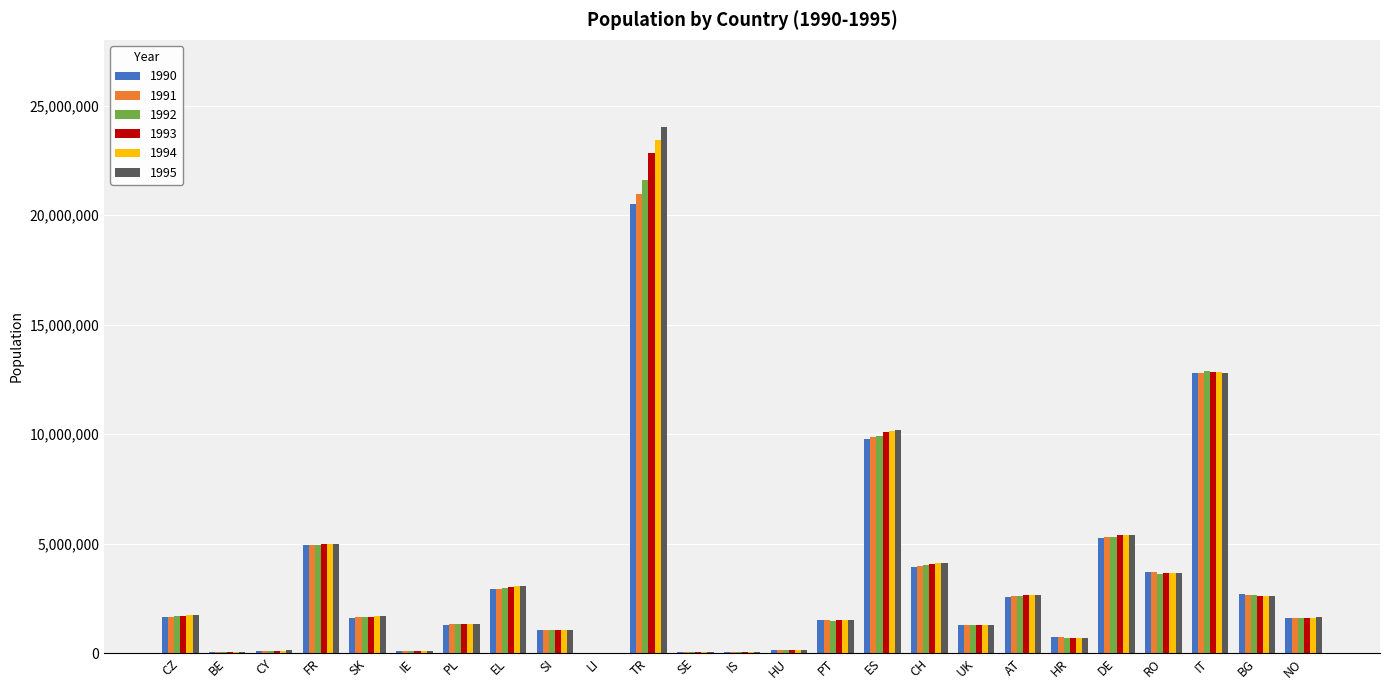

What value does the 1995 series have at SK?

1696260